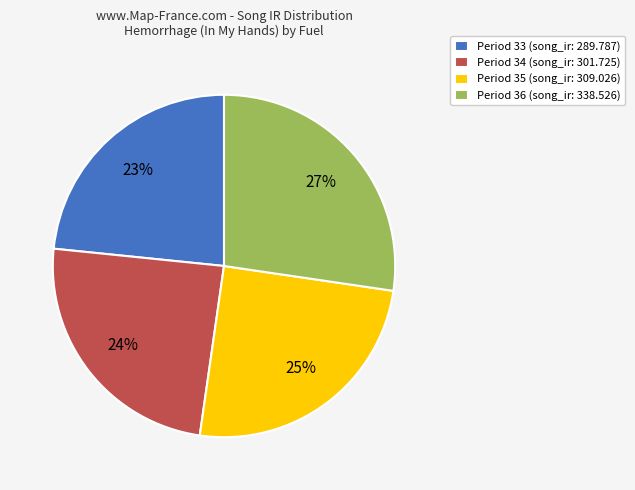

Which slice is the largest?

Period 36 (song_ir: 338.526)